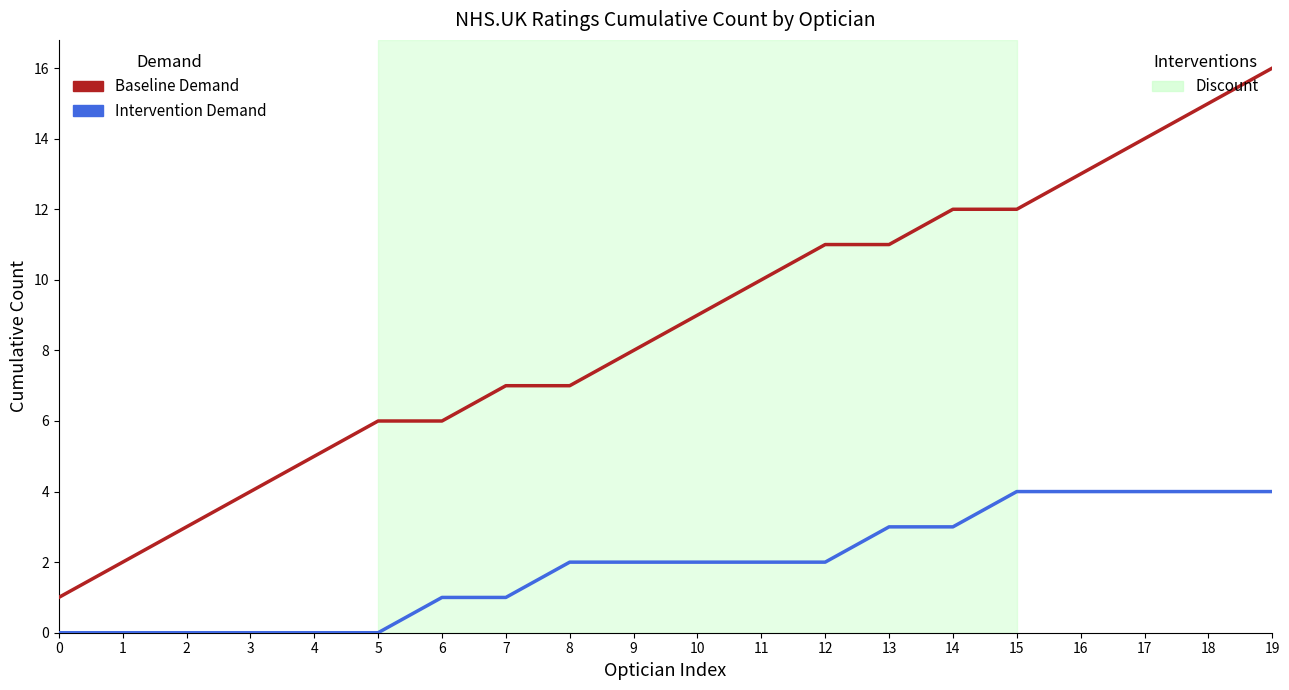

What is the spread (max minus min) of values at 6?

5